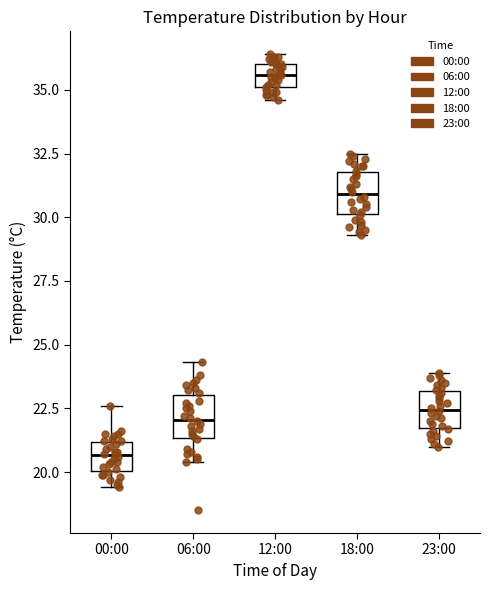

Reading left to right, transcribe this box plot: for each box, give where its median line is, the range the box spans, and where its two whiskers end, as read against the y-axis. The values are not printed on the chart, so give them approximately, as read against the axis.

00:00: median 20.5, box 20.0 to 21.0, whiskers 19.5 to 22.5
06:00: median 22.0, box 21.5 to 23.0, whiskers 20.5 to 24.5
12:00: median 35.5, box 35.0 to 36.0, whiskers 34.5 to 36.5
18:00: median 31.0, box 30.0 to 32.0, whiskers 29.5 to 32.5
23:00: median 22.5, box 21.5 to 23.0, whiskers 21.0 to 24.0